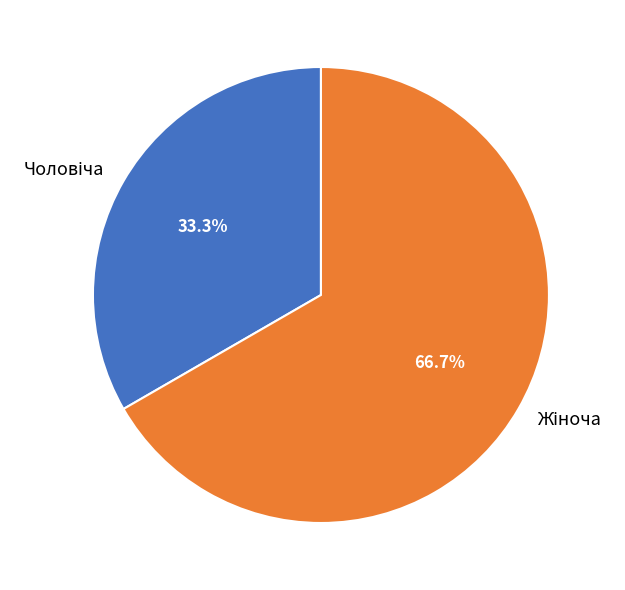

Is there any slice that represents more than half of the pie?

Yes